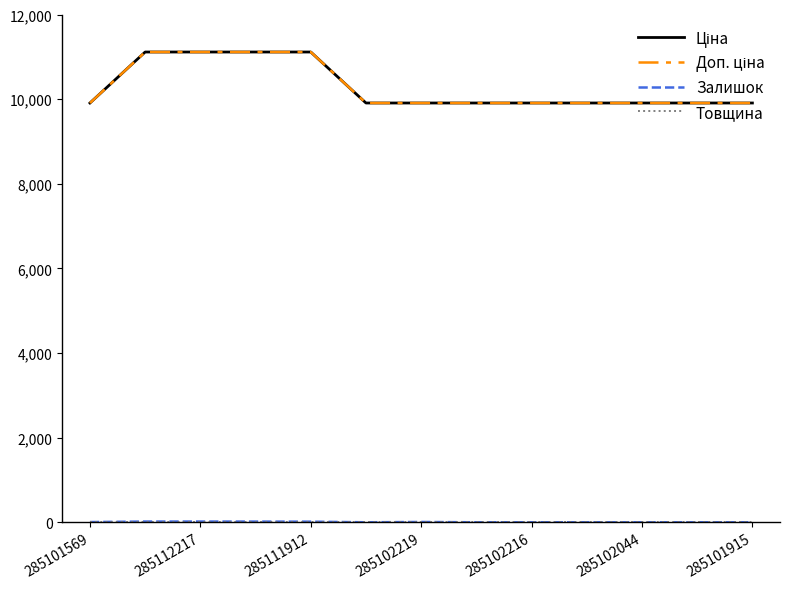

How many lines are shown in the chart?

4